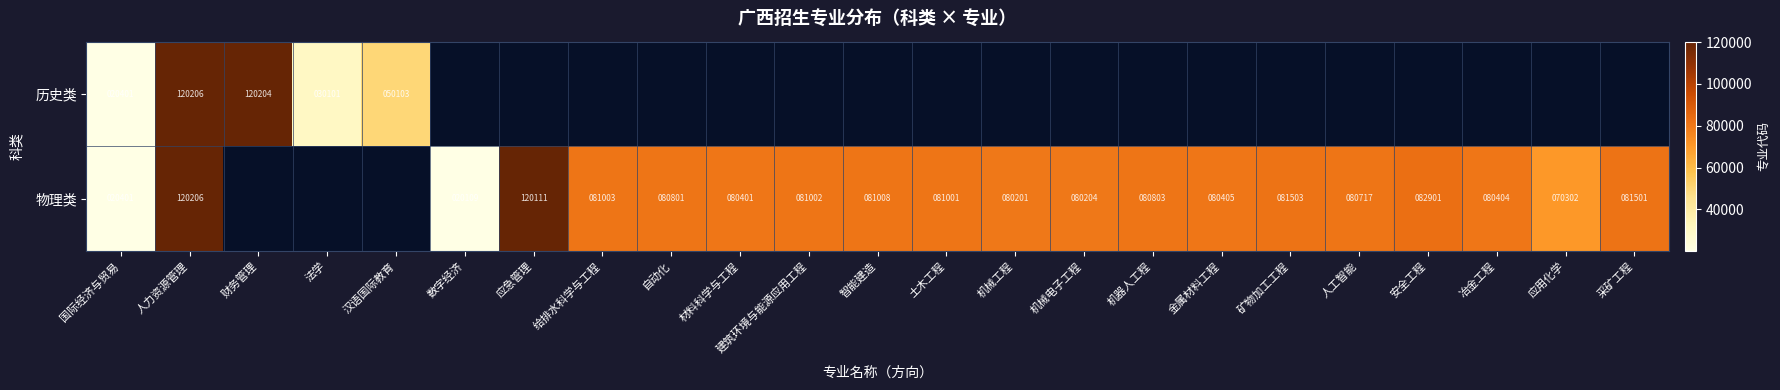

Is it true that 物理类 equals 81002 at 建筑环境与能源应用工程?

True